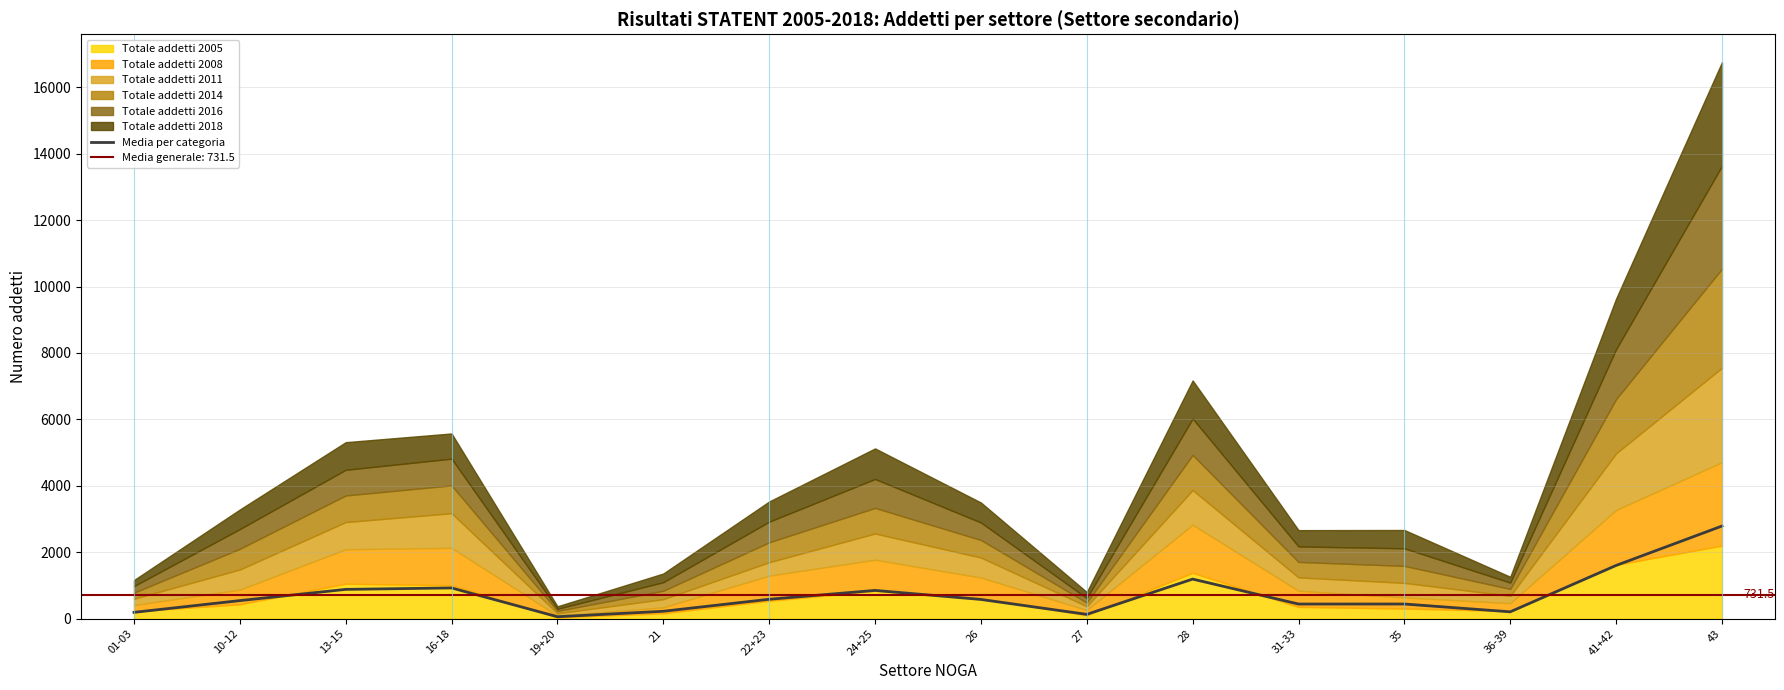

Rank the categories by value from highest to lowest.

43, 41+42, 28, 16-18, 13-15, 24+25, 22+23, 26, 10-12, 35, 31-33, 21, 36-39, 01-03, 27, 19+20